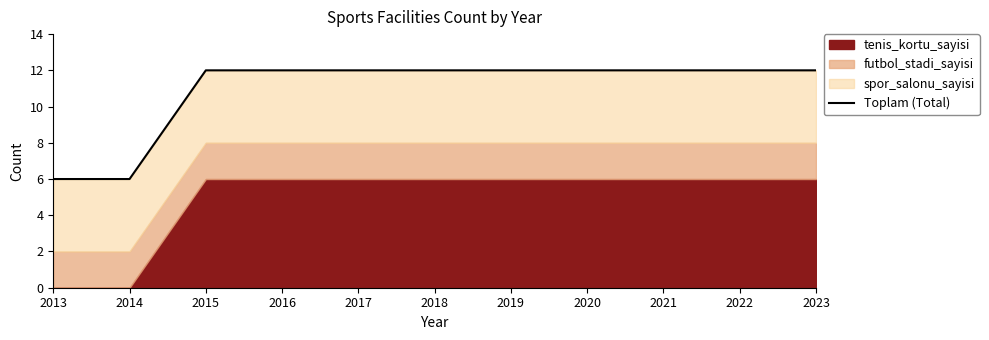

List the labels in order of value, smallest first.

2013, 2014, 2015, 2016, 2017, 2018, 2019, 2020, 2021, 2022, 2023